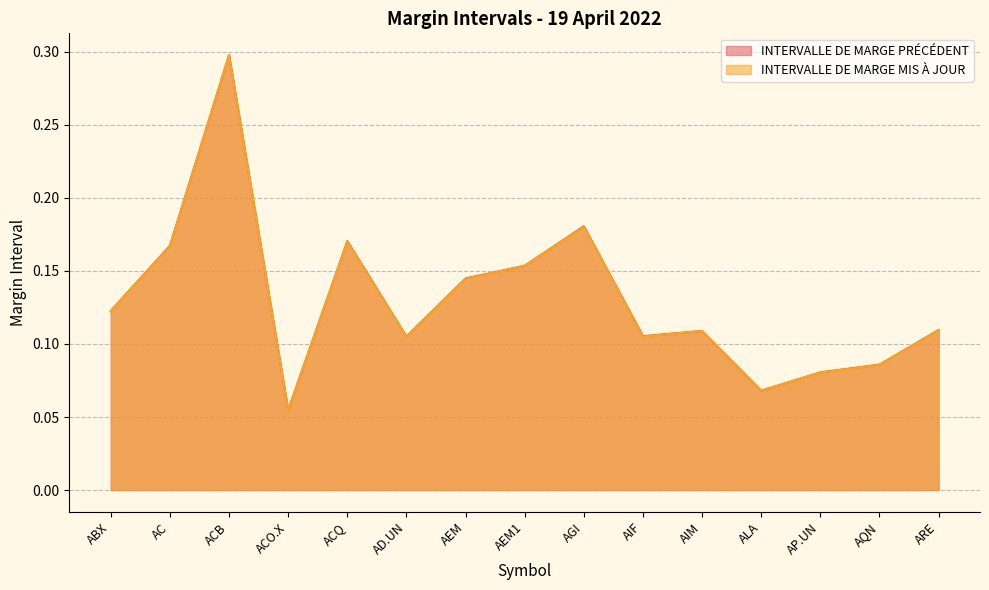

List the series in order of their peak value, highest first.

INTERVALLE DE MARGE PRÉCÉDENT, INTERVALLE DE MARGE MIS À JOUR